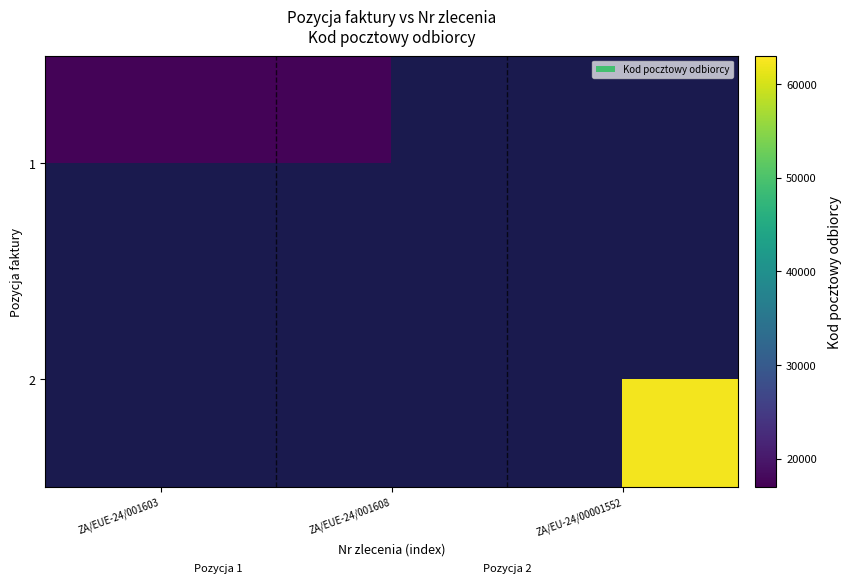

Is it true that 2 equals 62138.0 at ZA/EU-24/00001552?

True